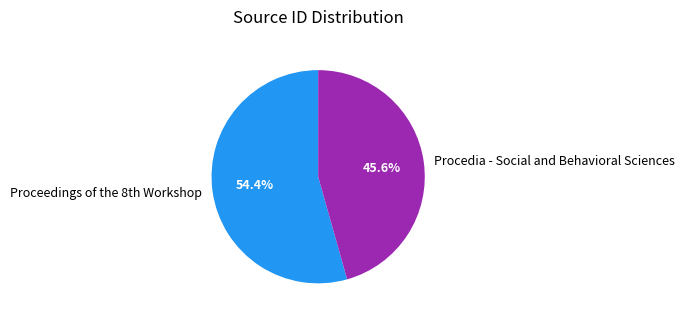

What percentage is the Procedia - Social and Behavioral Sciences slice, to the nearest percent?

46%